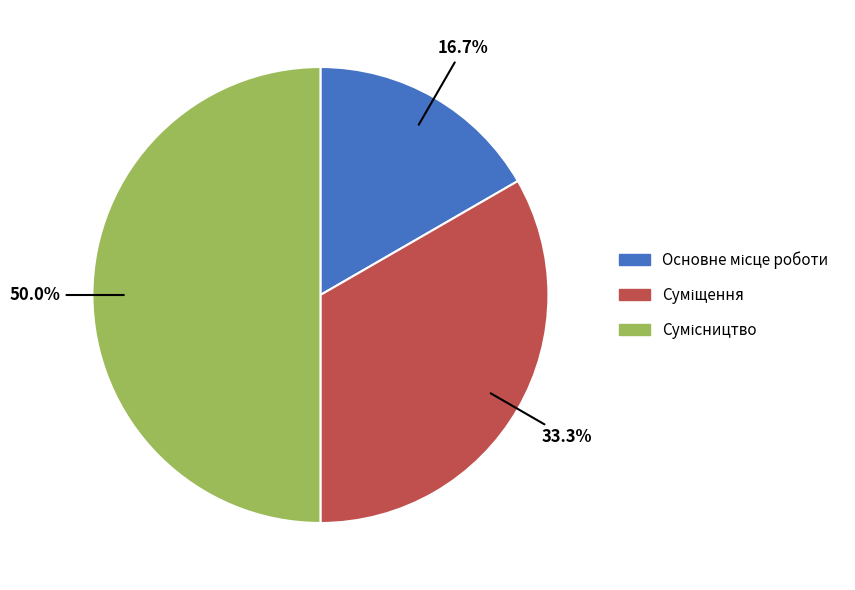

Which slice is the largest?

Сумісництво